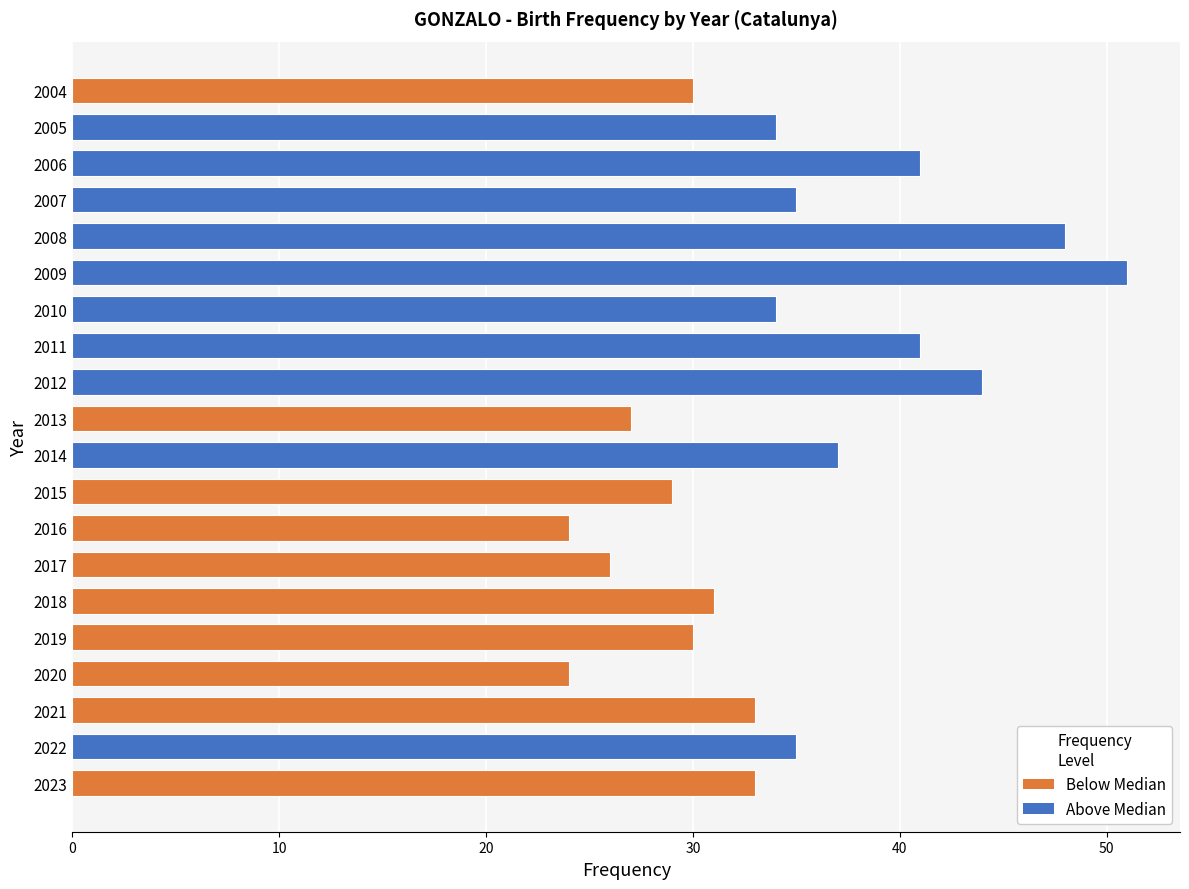

What is the sum of all values?

687